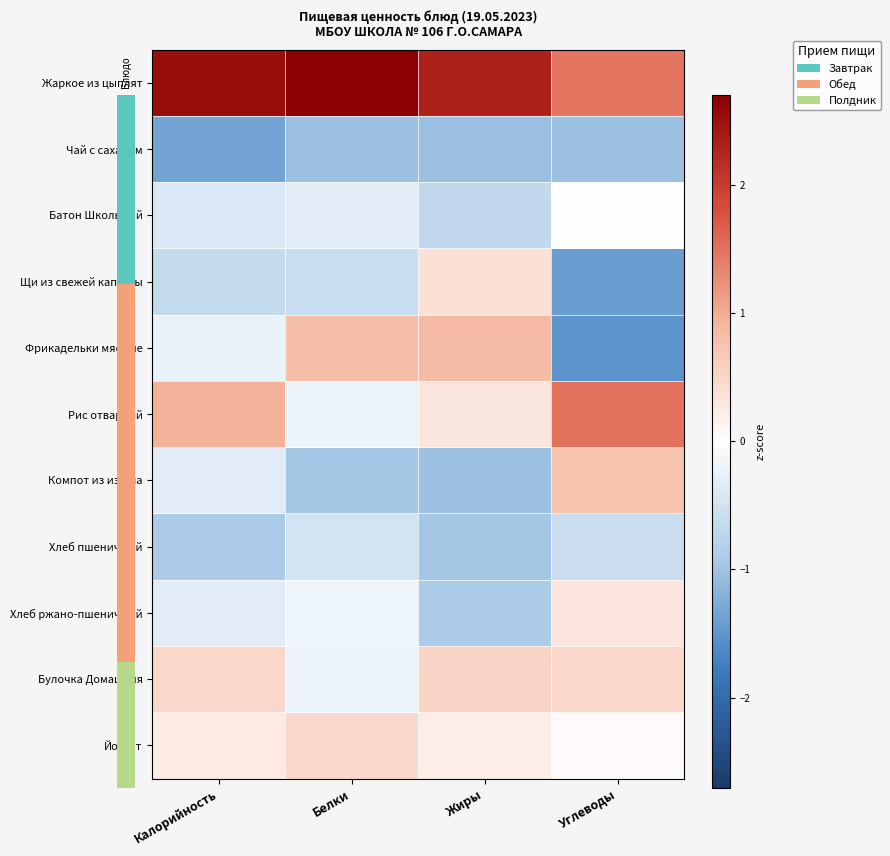

What is the greatest value displayed?

2.7